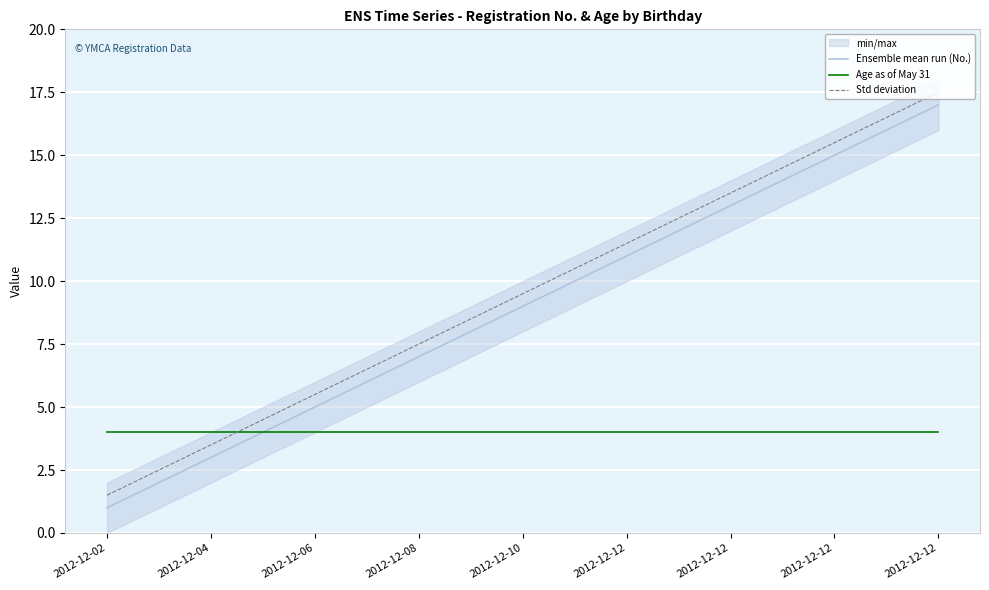

True or false: Age as of May 31 and Ensemble mean run (No.) cross at least once.

False